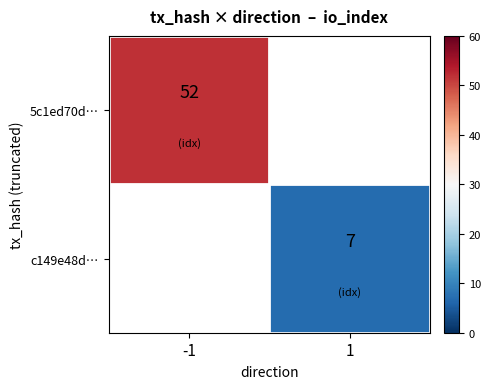

The value of c149e48d… at 1 is 10. True or false?

False